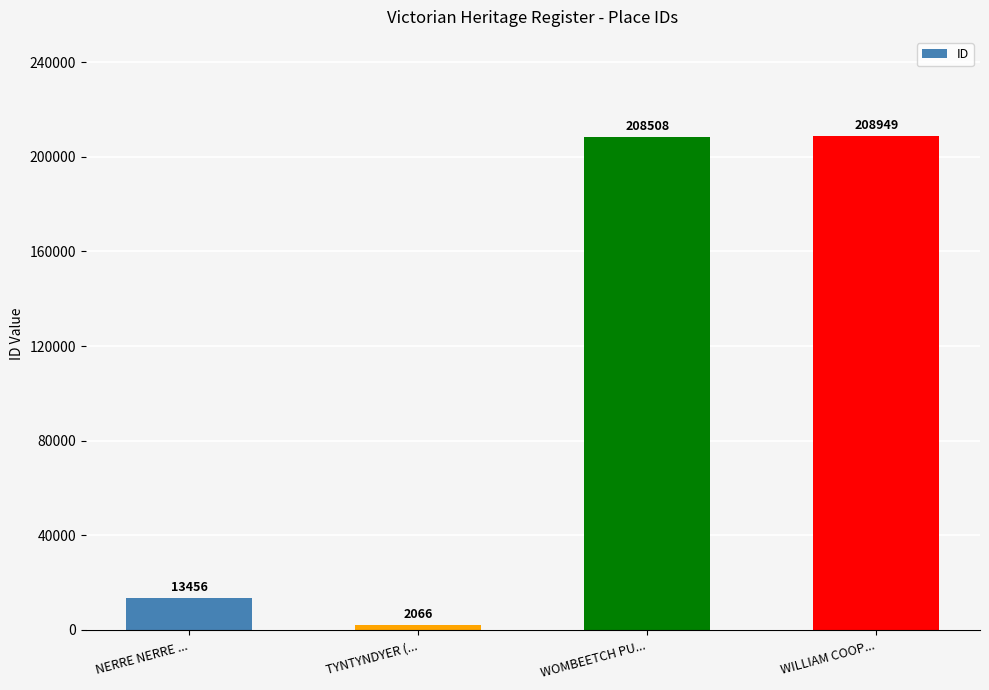

Rank the categories by value from highest to lowest.

WILLIAM COOP..., WOMBEETCH PU..., NERRE NERRE ..., TYNTYNDYER (...